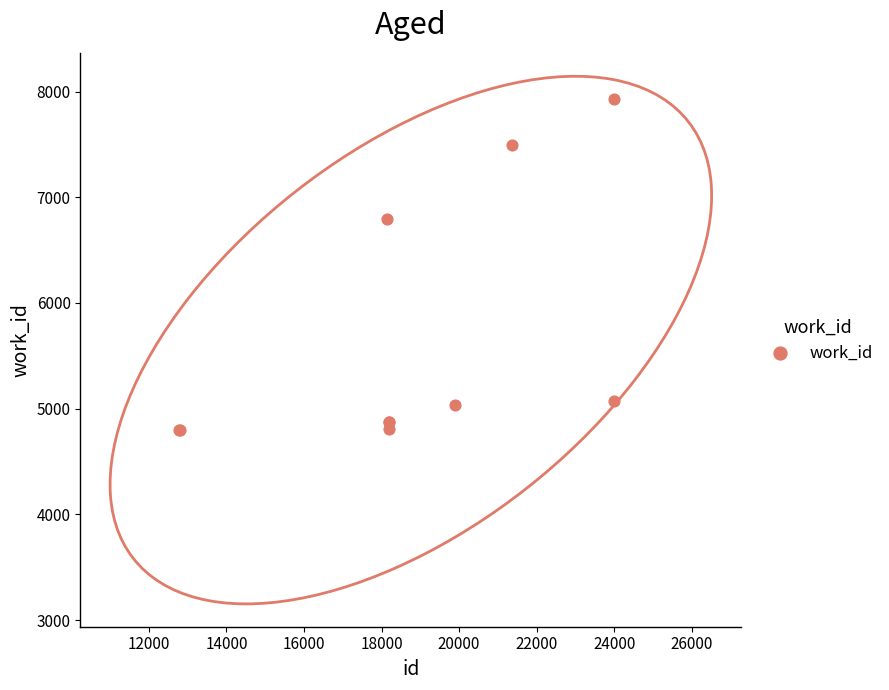

What Y value in the scatter plot is closest to 6367?

6797